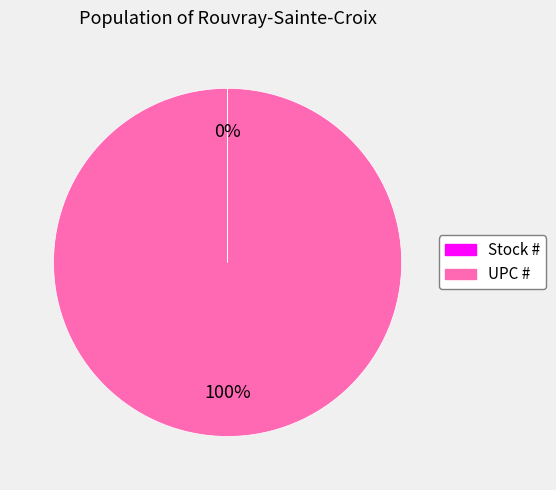

Which category has the biggest portion of the pie?

UPC #